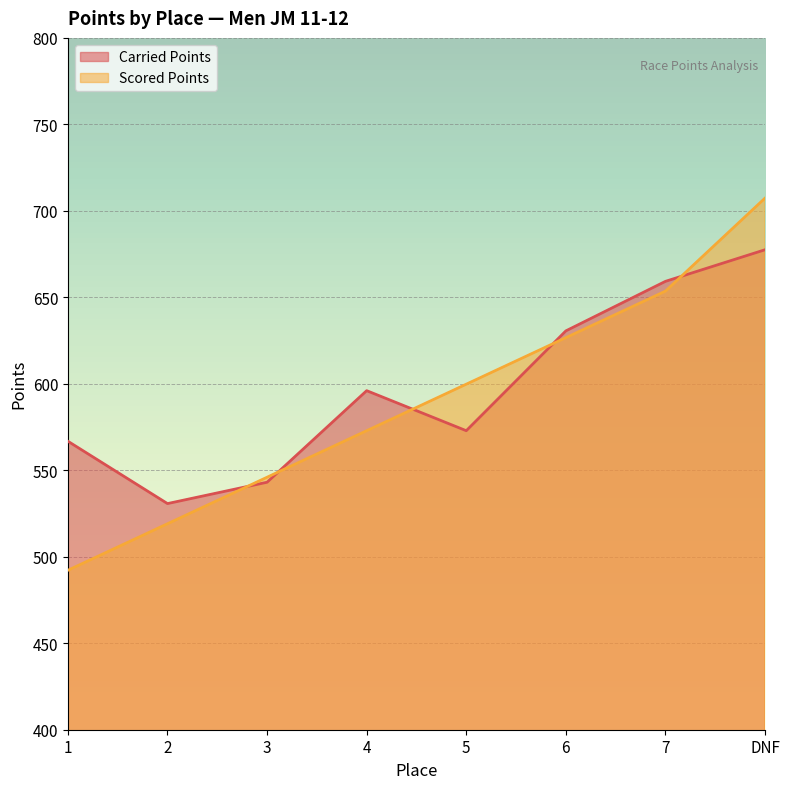

How many lines are shown in the chart?

2